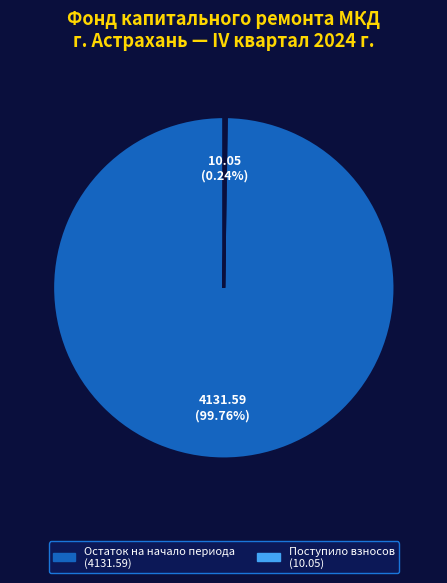

Is there a majority slice in this chart?

Yes